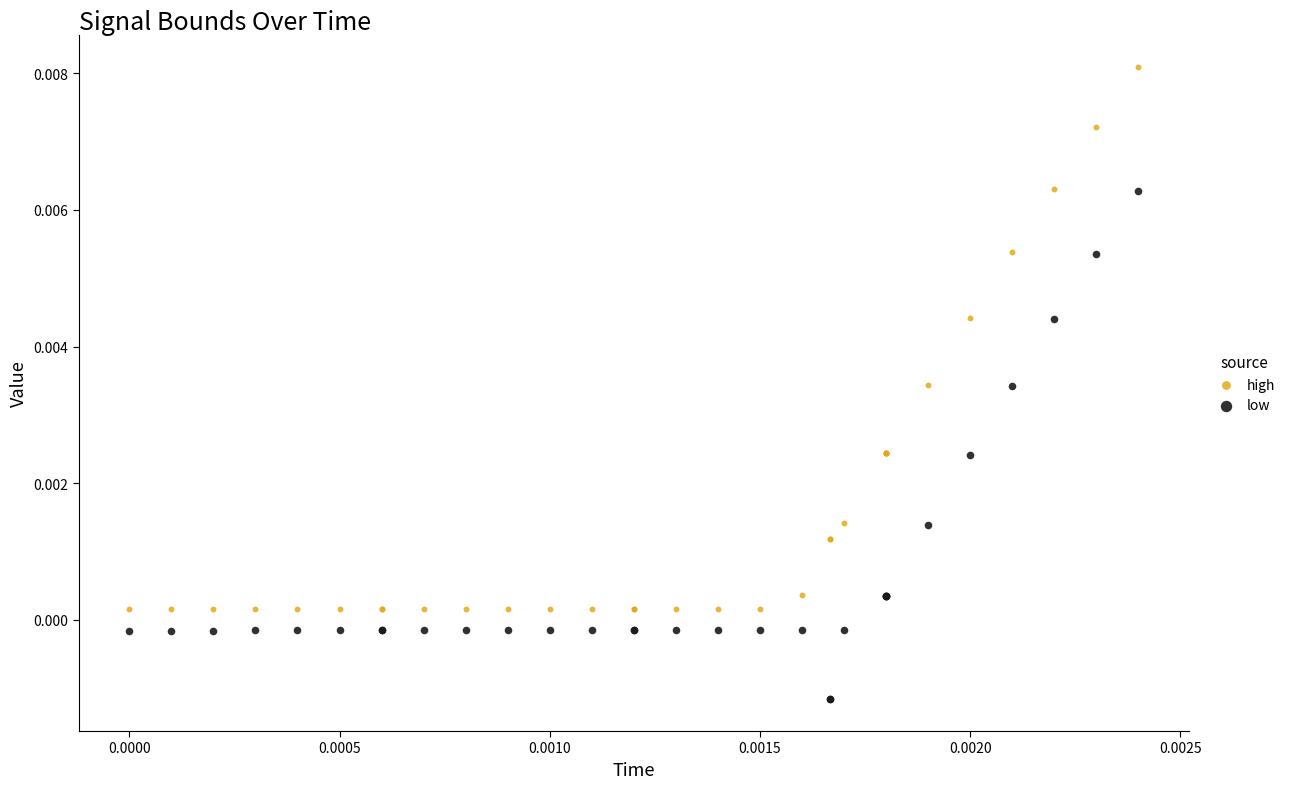

Which series contains the highest Y value?

high